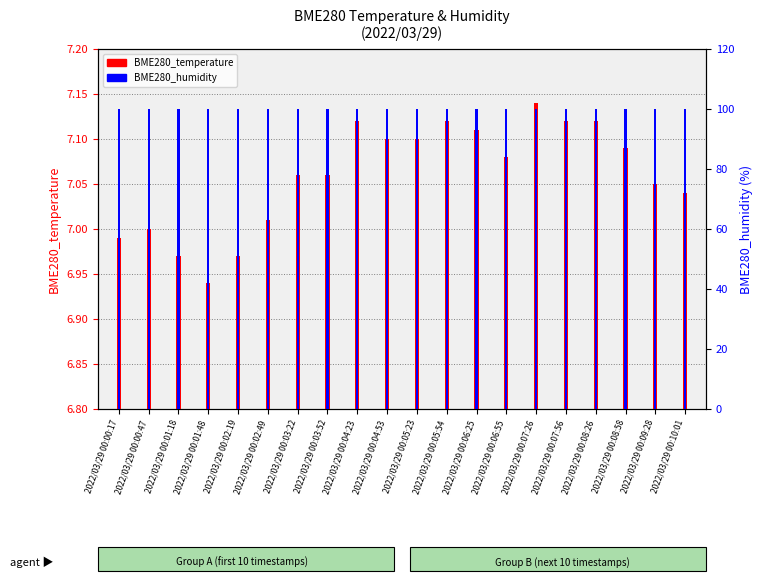

Which series has the largest range (max minus min)?

BME280_temperature